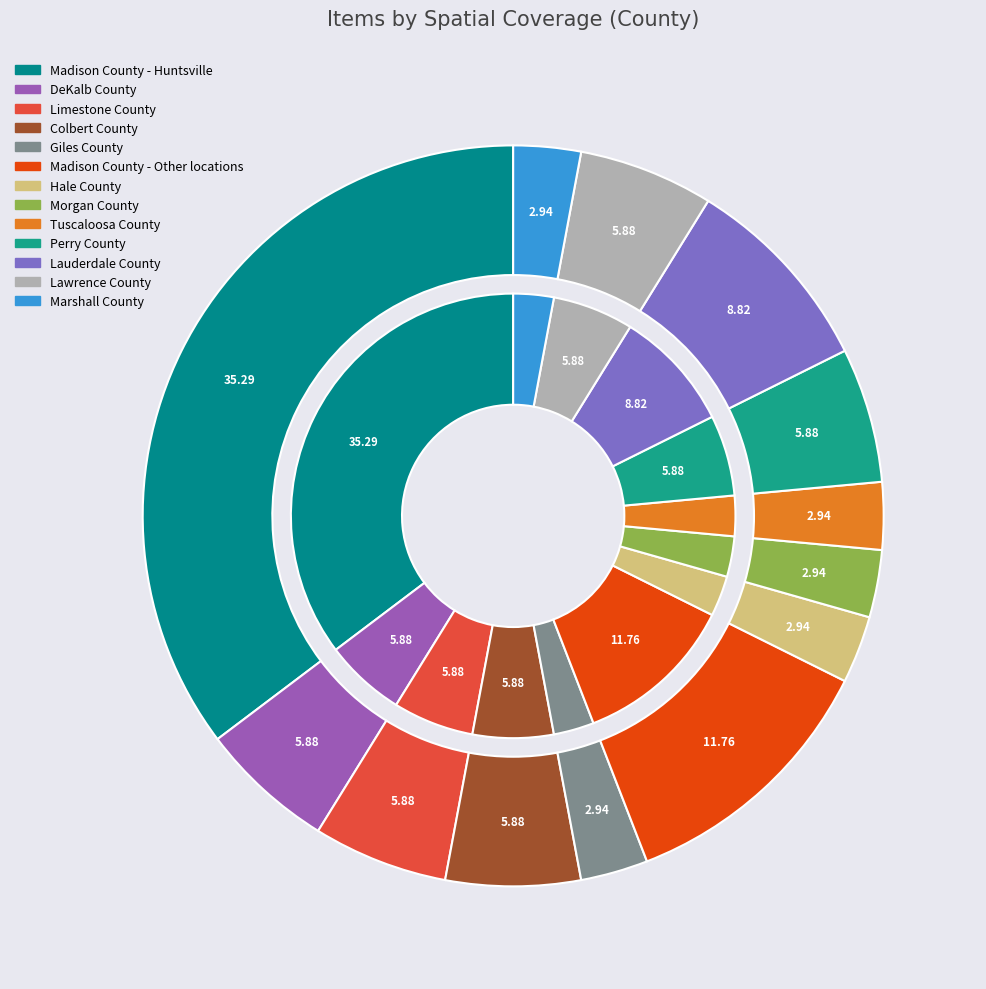

The Hale County slice represents 3% of the pie. True or false?

True